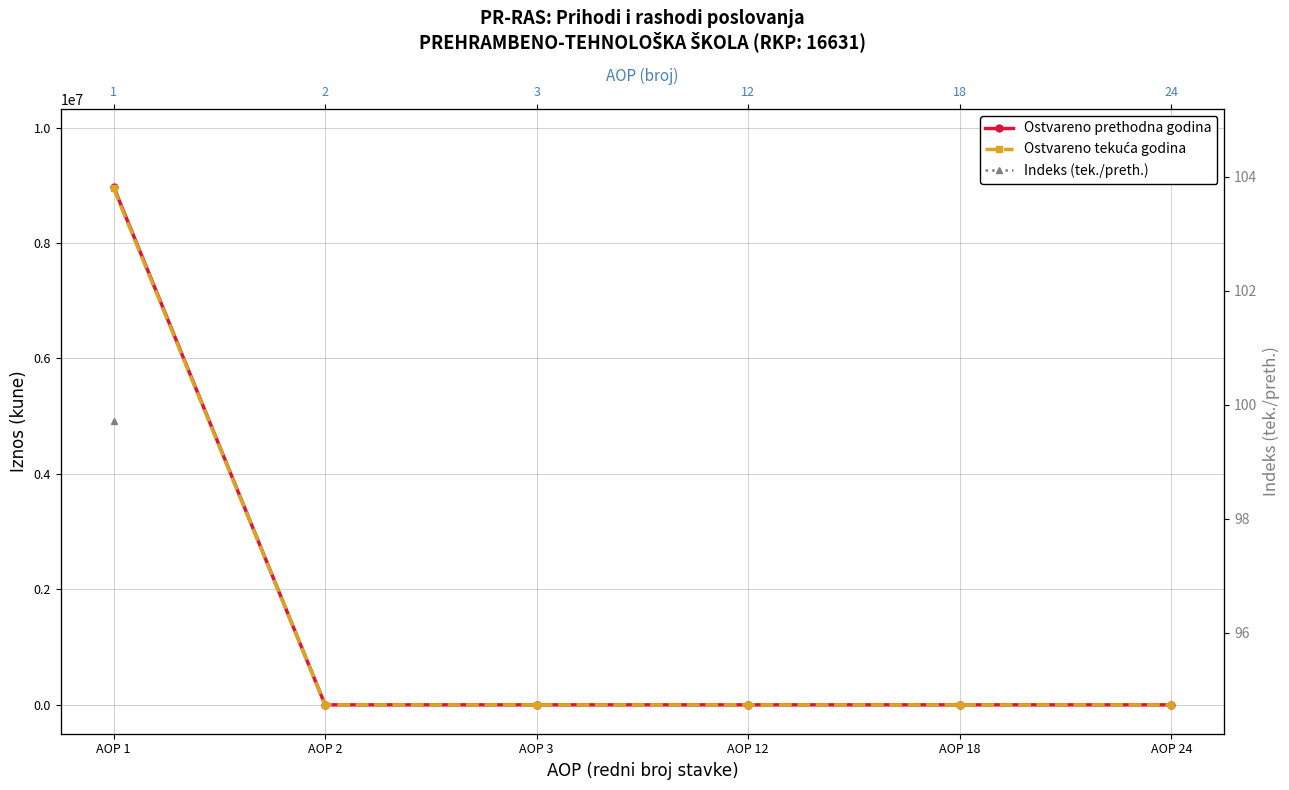

Which series has the largest range (max minus min)?

Ostvareno prethodna godina